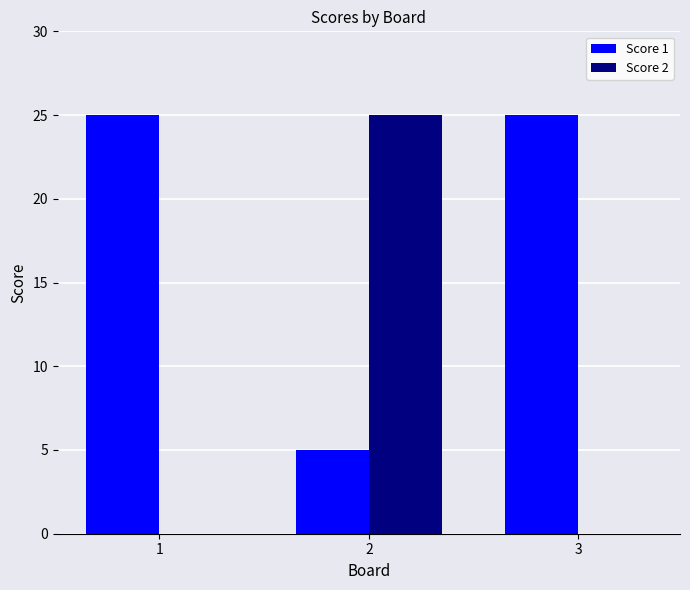

What is the highest value of the Score 2 series?

25